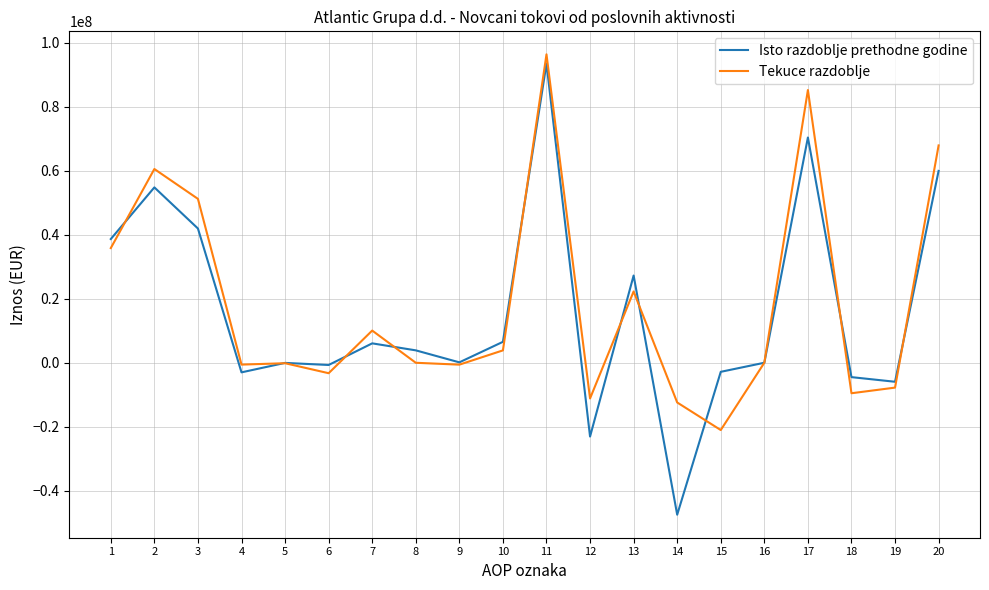

Which series ends up on top after the final intersection of Isto razdoblje prethodne godine and Tekuce razdoblje?

Tekuce razdoblje